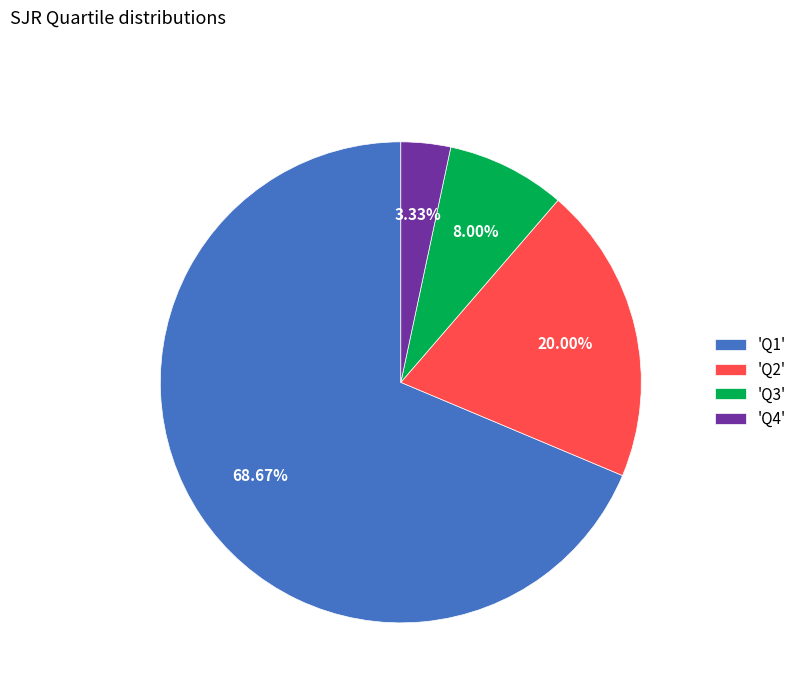

To the nearest percent, what is the average slice percentage?

25%